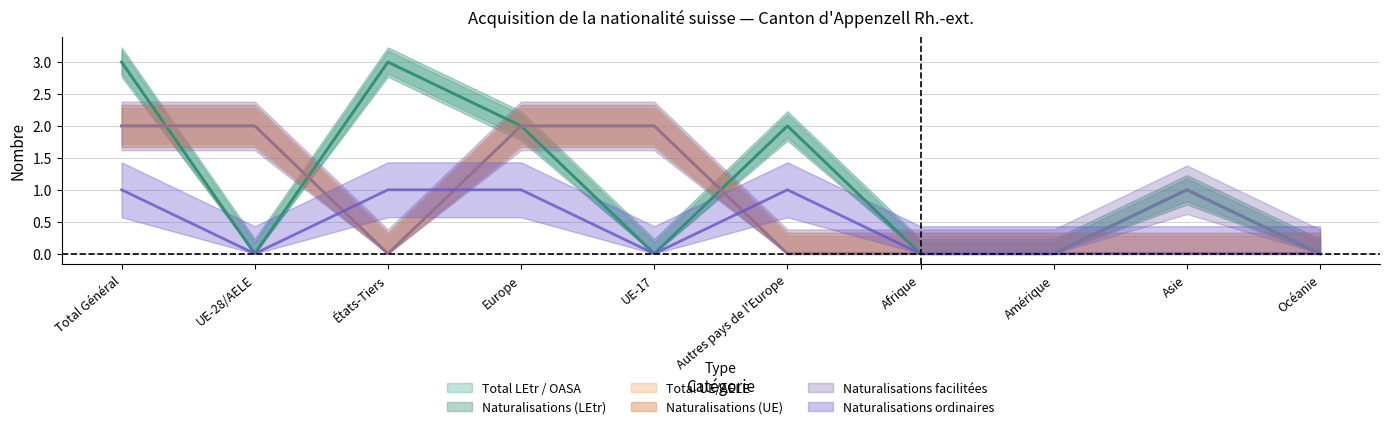

How many data points does each series have?

10